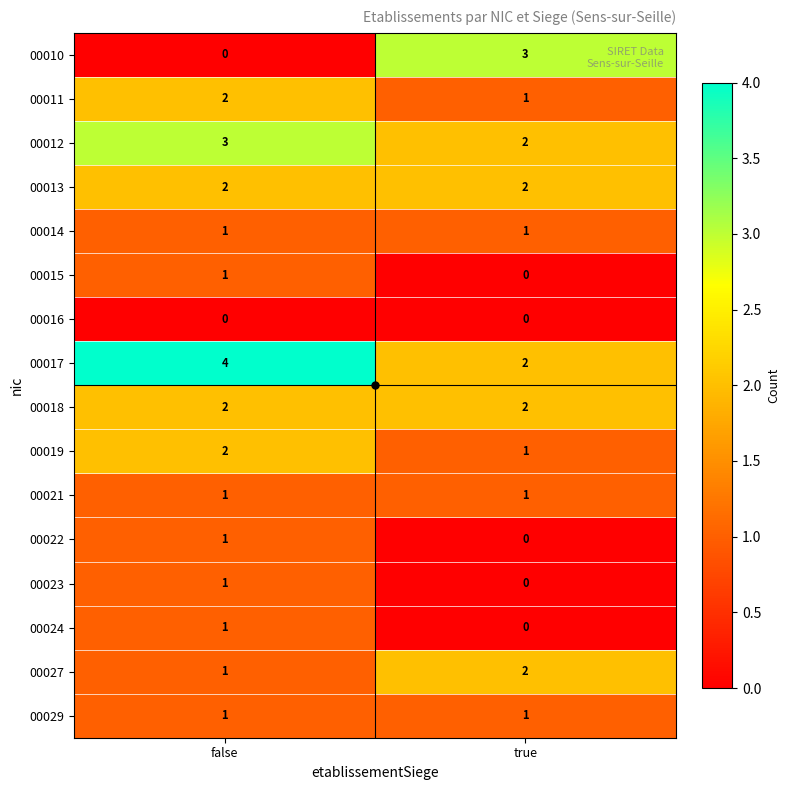

What is the sum of the 00012 values at true and false?

5